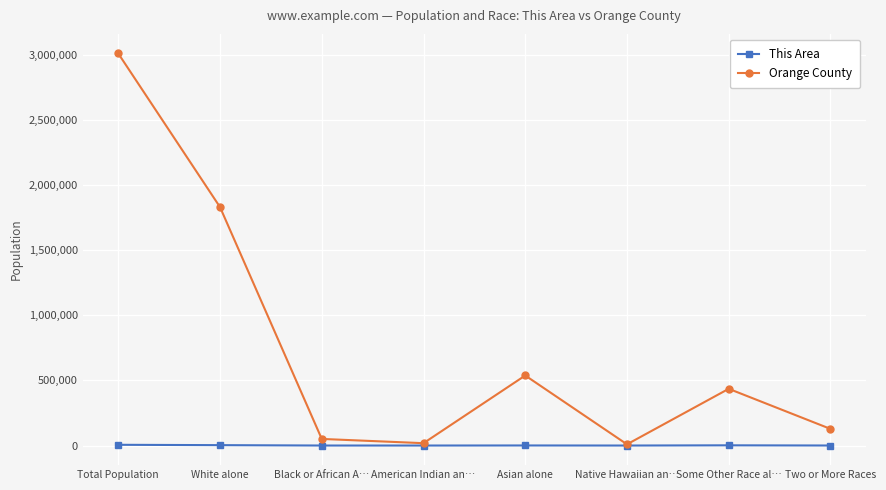

Which category has the highest value in the Orange County series?

Total Population